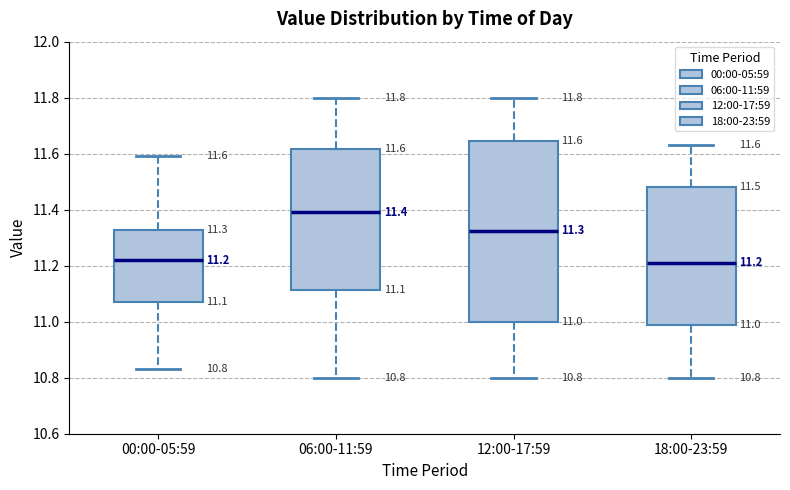

Which box is the tallest, from its lower edge to its upper edge?

12:00-17:59